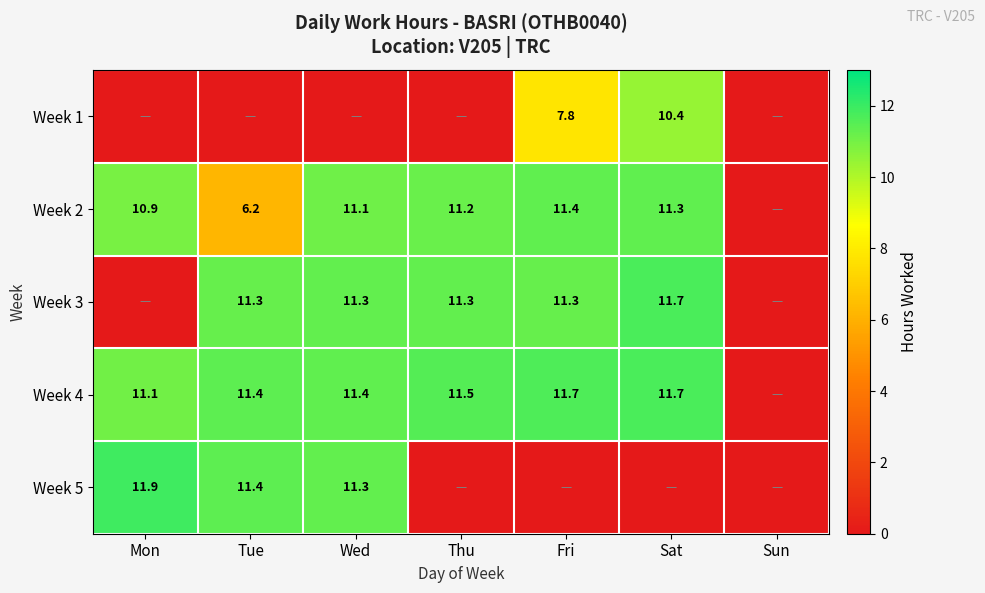

Which category has the highest value across all series?

Mon